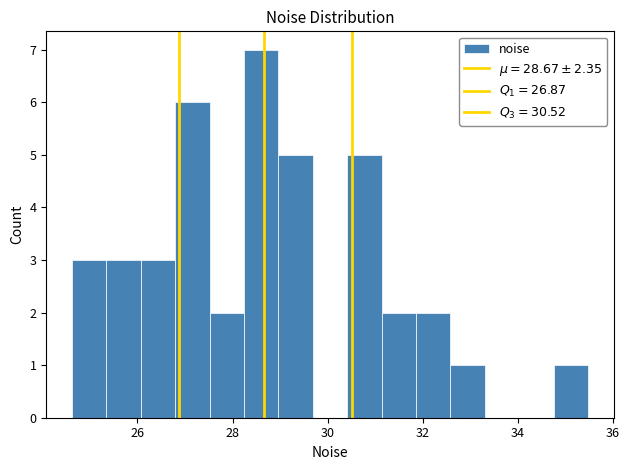

Read against the x-axis, roughly where is the centre of the tallest bar?

28.6